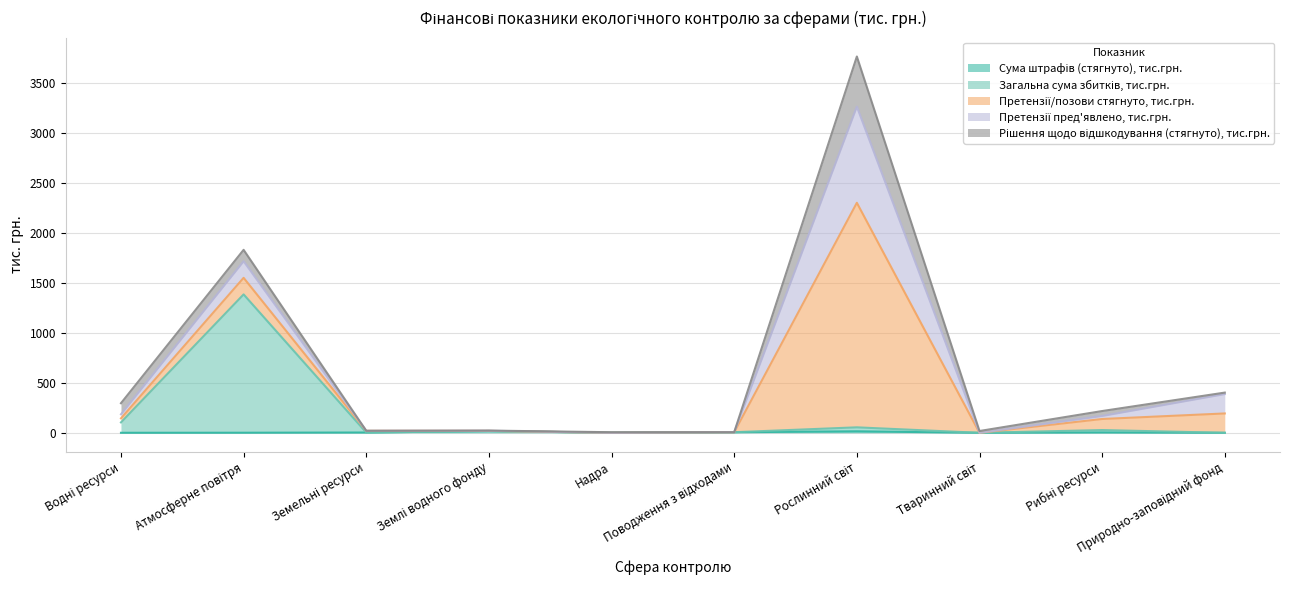

At which category does the chart reach its peak across all series?

Рослинний світ